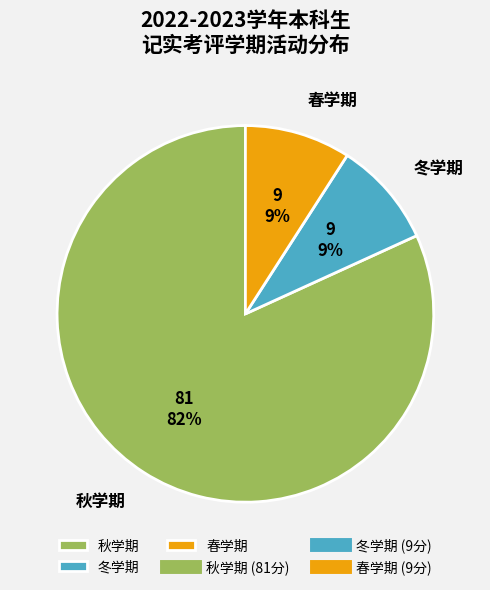

True or false: 秋学期 accounts for 82% of the total.

True